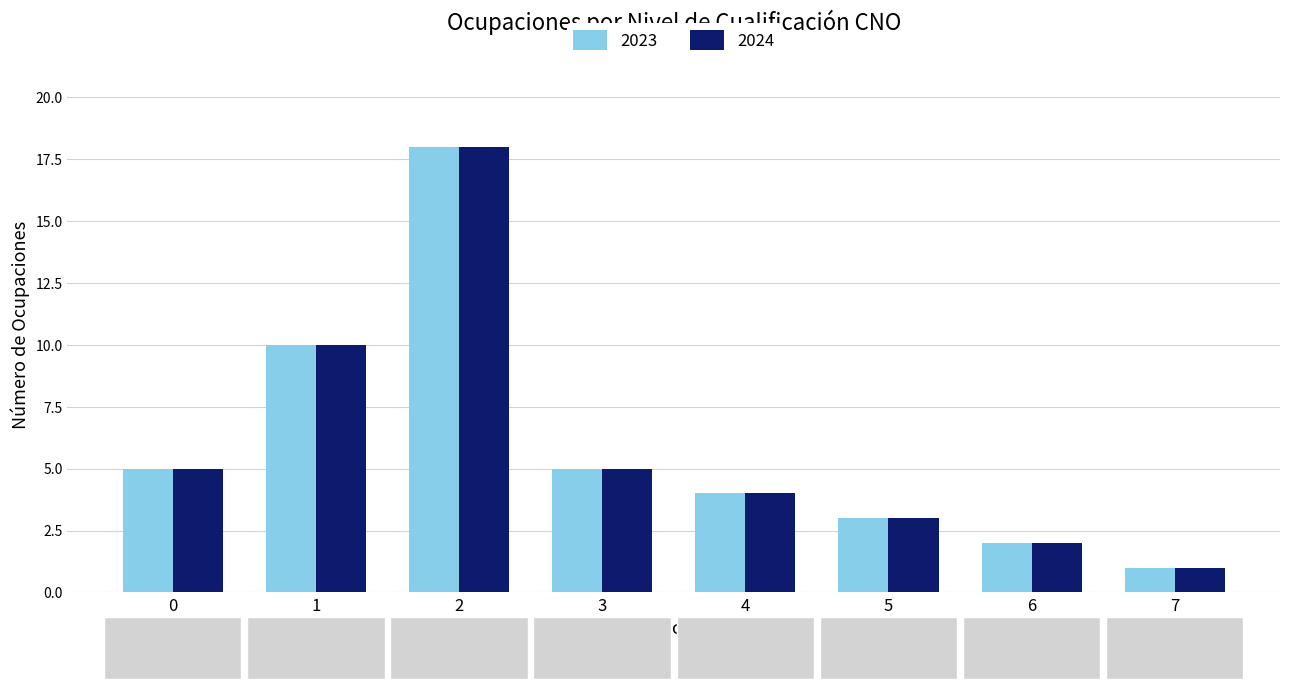

Reading right to left, extract all data points from this chart.

2023: 1	2	3	4	5	18	10	5
2024: 1	2	3	4	5	18	10	5